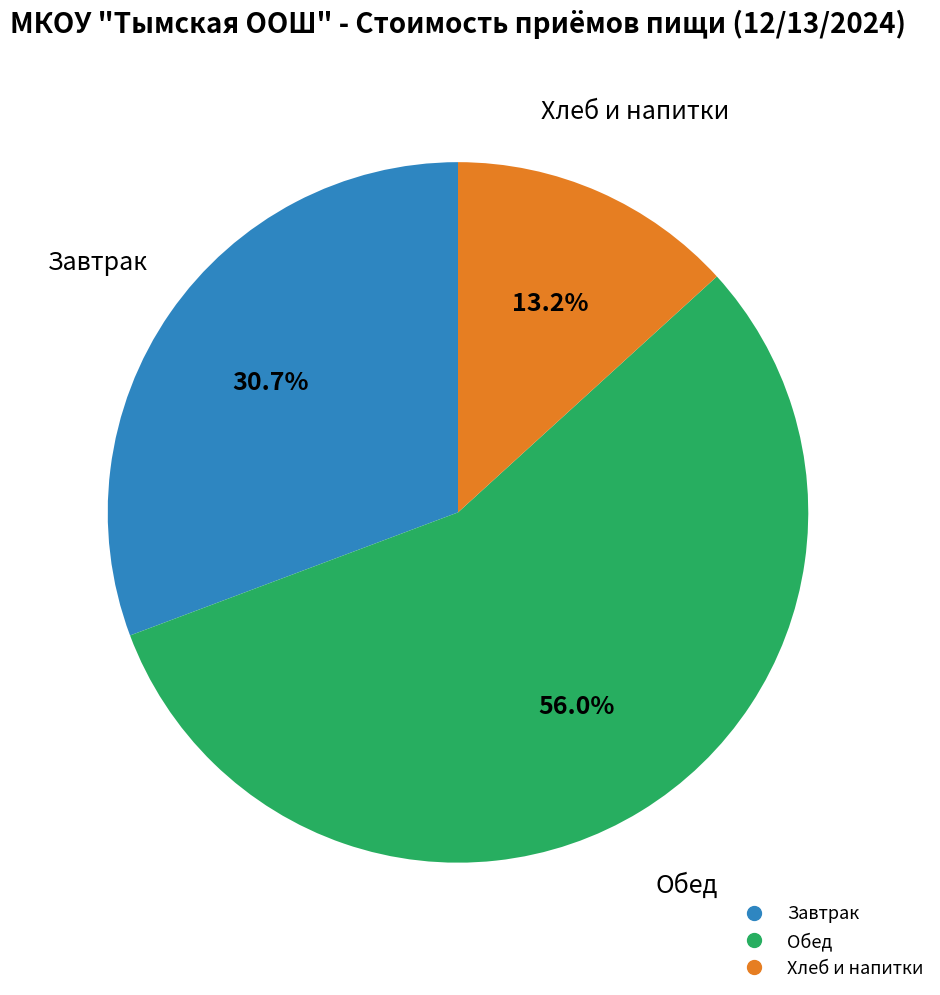

Is there any slice that represents more than half of the pie?

Yes